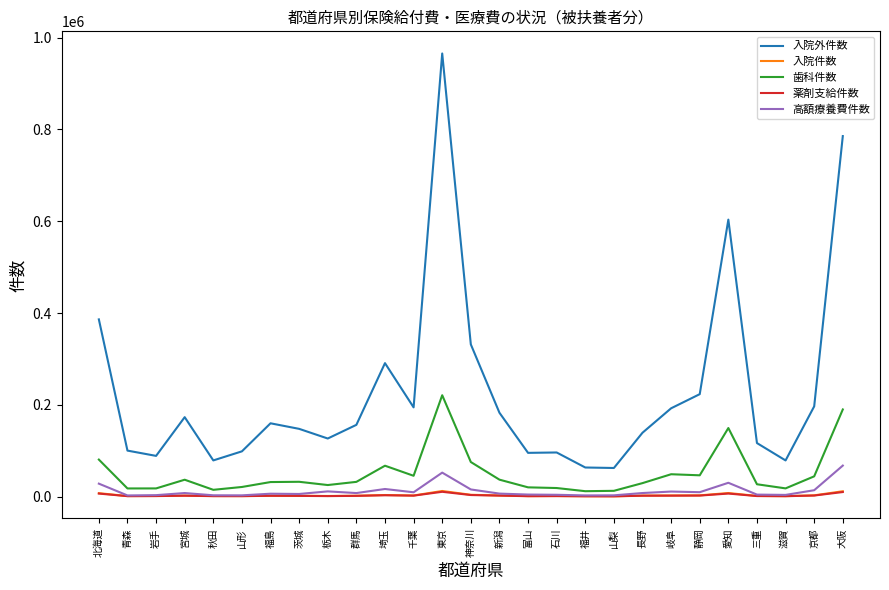

Which label corresponds to the largest value in the chart?

東京